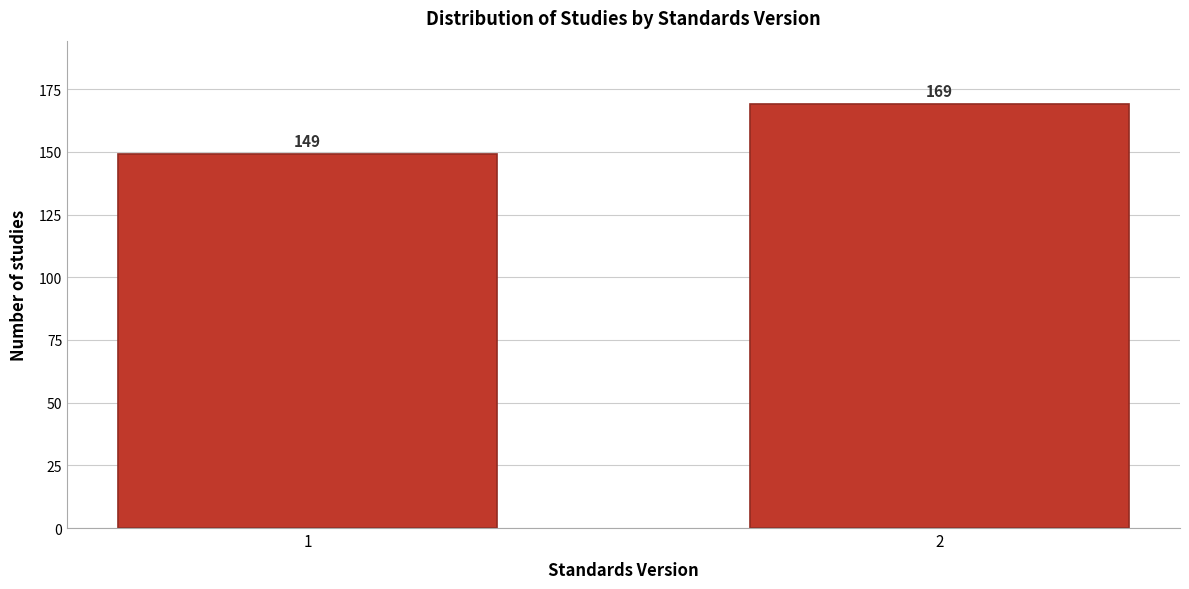

Reading left to right, extract all data points from this chart.

149	169